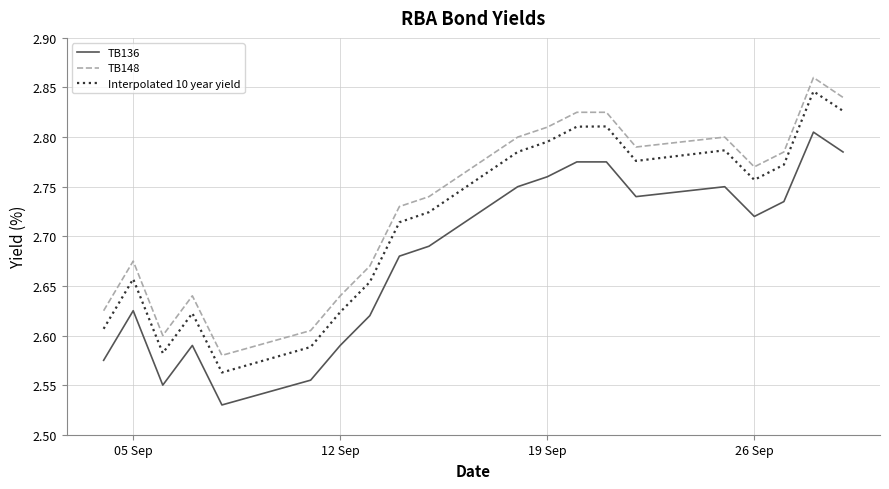

True or false: TB136 and Interpolated 10 year yield cross at least once.

False